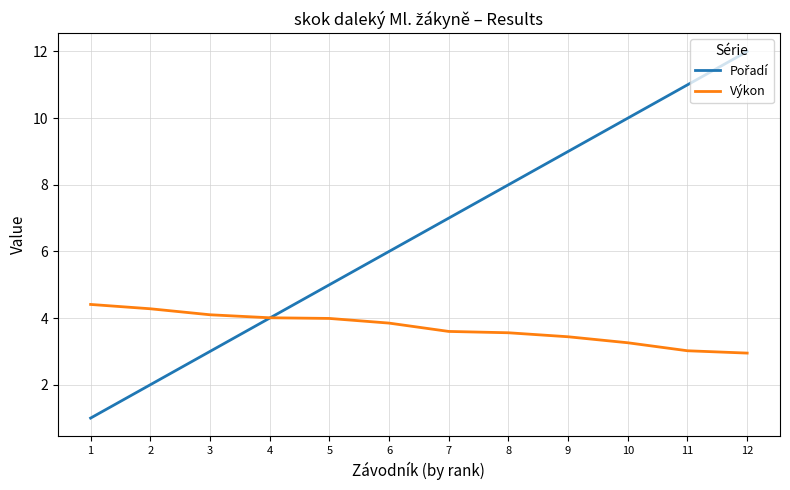

The Výkon series shows 3.3 at 10. True or false?

True